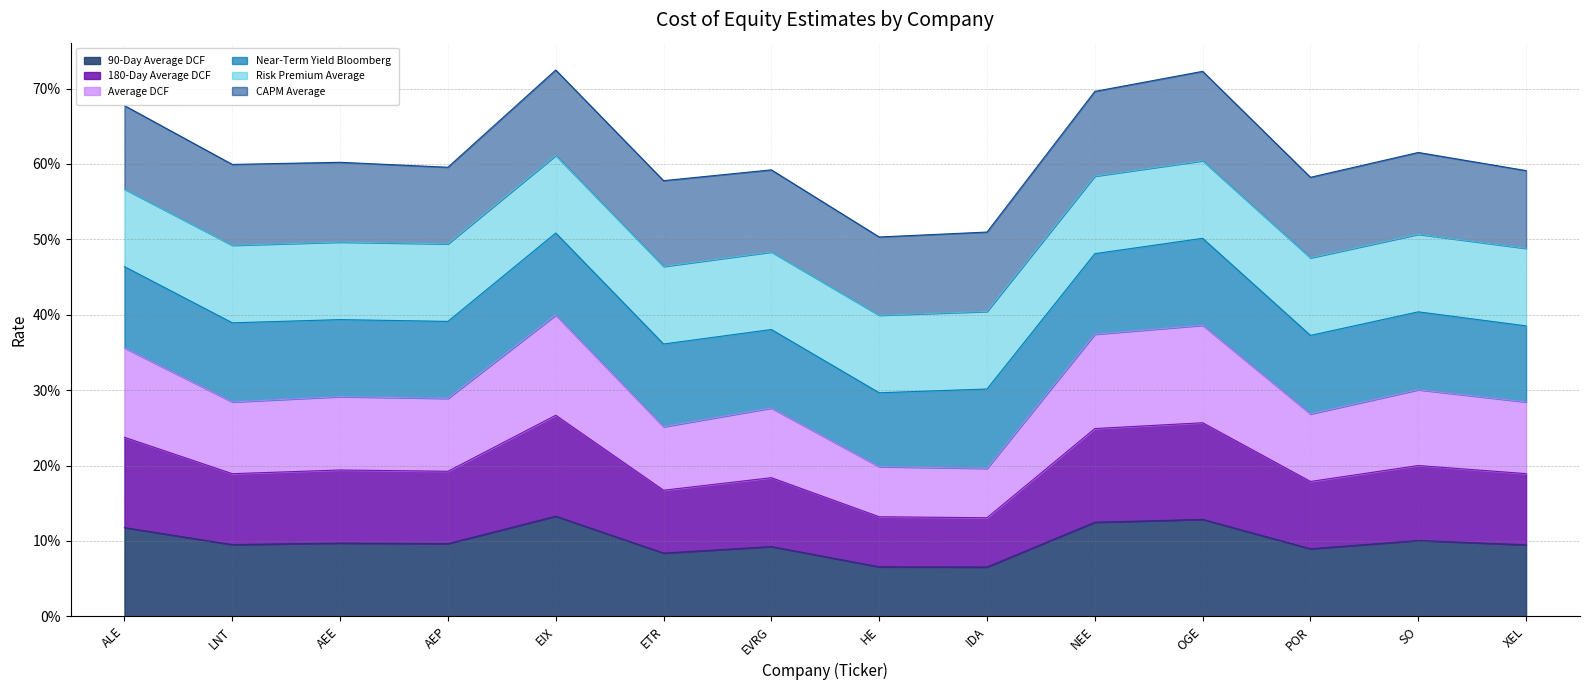

At which category is the sum across all series the highest?

EIX